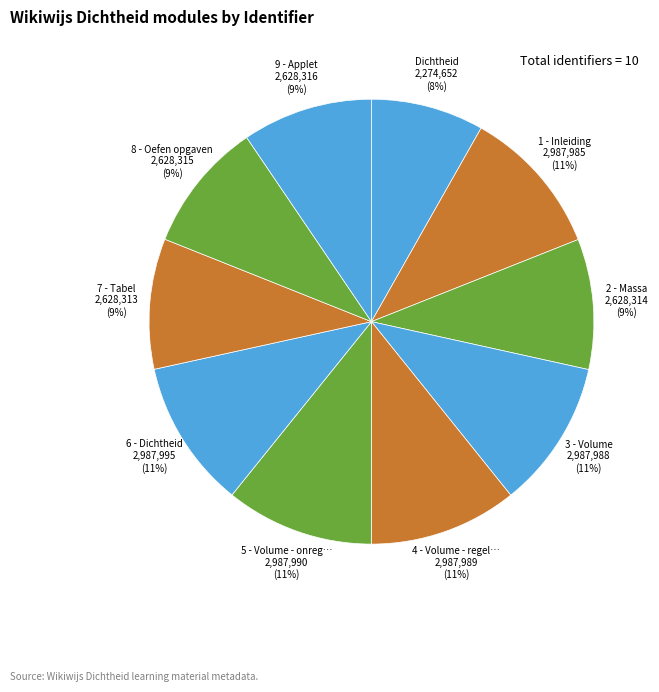

How many segments does this pie chart have?

10